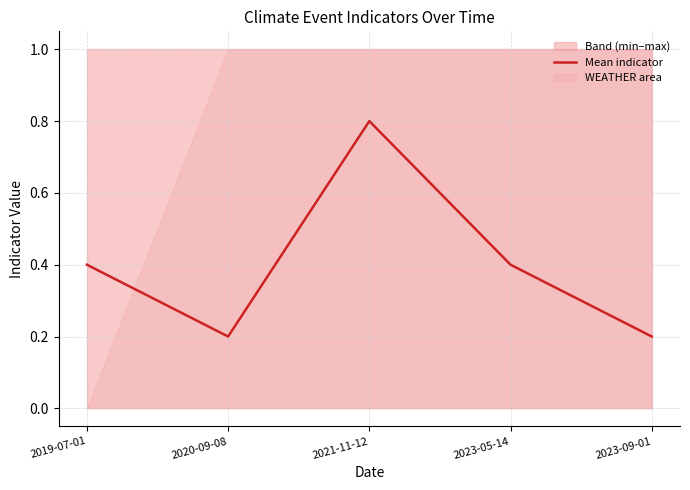

List the labels in order of value, smallest first.

2020-09-08, 2023-09-01, 2019-07-01, 2023-05-14, 2021-11-12